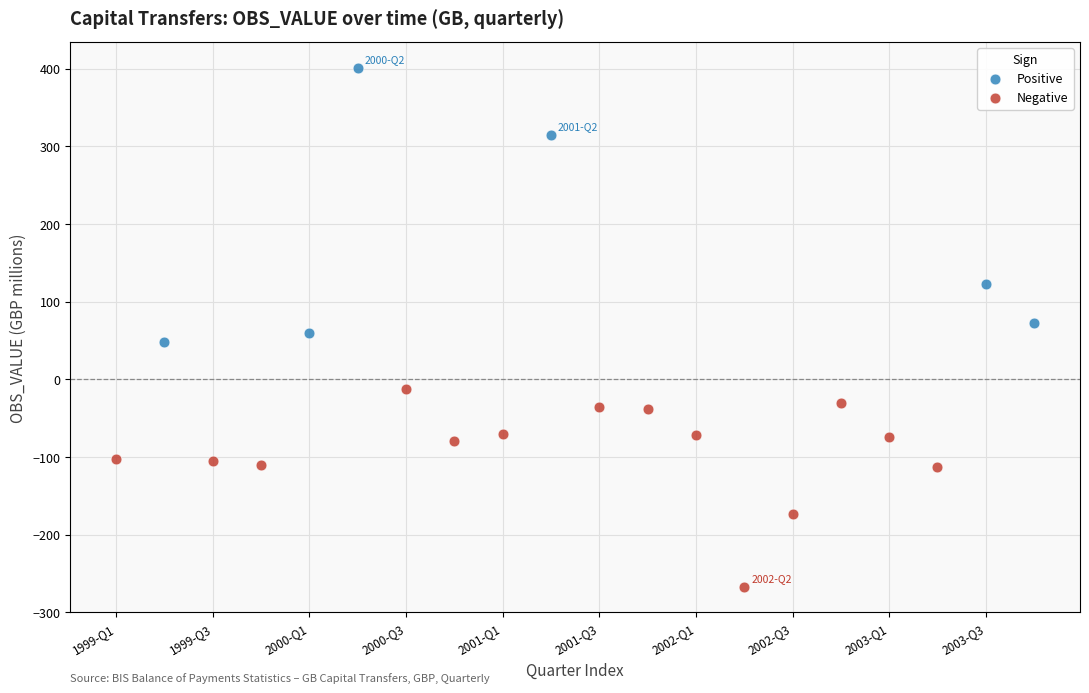

Which series reaches the maximum Y coordinate?

Positive